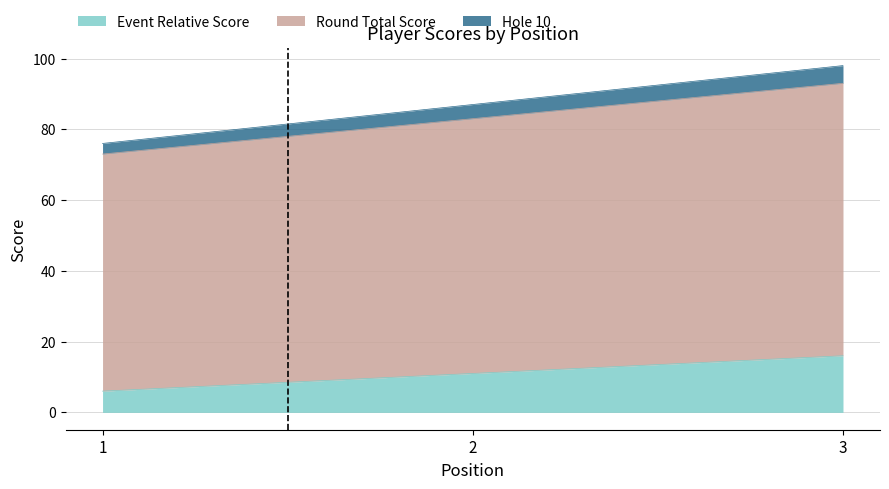

Does the chart display data point markers on the line(s)?

No